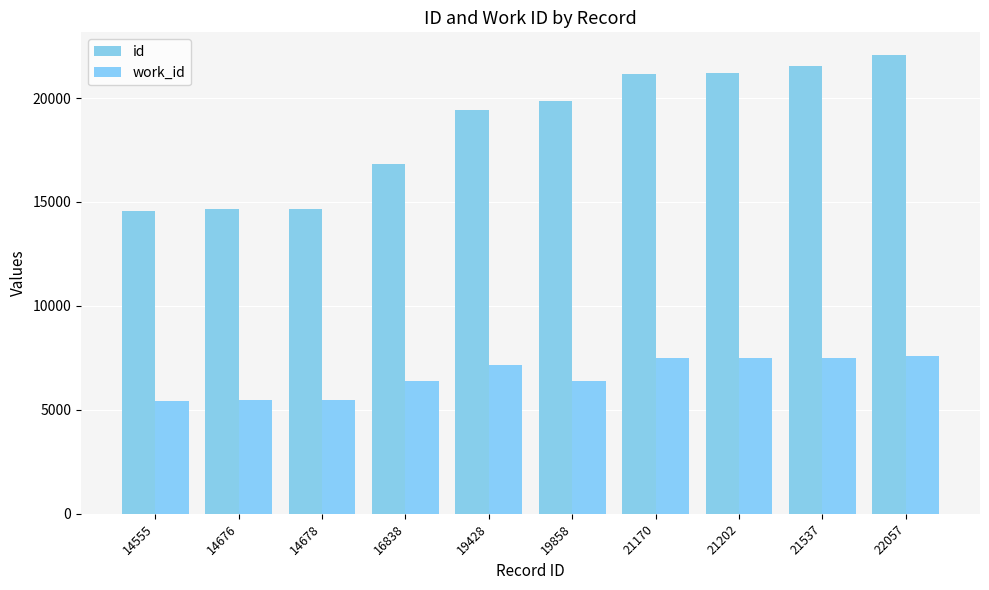

Reading left to right, extract all data points from this chart.

id: 14555=14555	14676=14676	14678=14678	16838=16838	19428=19428	19858=19858	21170=21170	21202=21202	21537=21537	22057=22057
work_id: 14555=5439	14676=5483	14678=5483	16838=6366	19428=7158	19858=6366	21170=7486	21202=7486	21537=7513	22057=7570